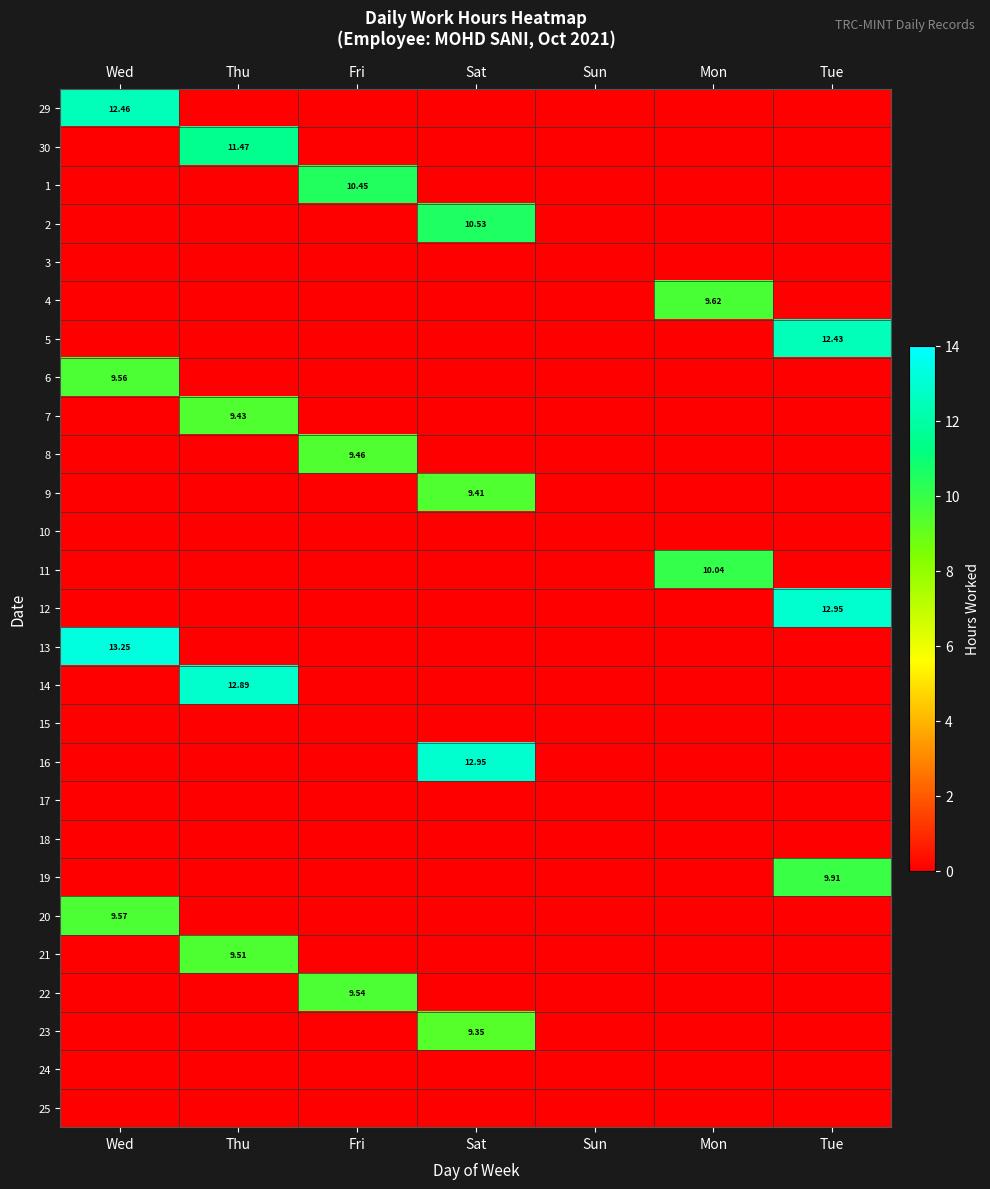

What is the average value of the 29 series?

1.8